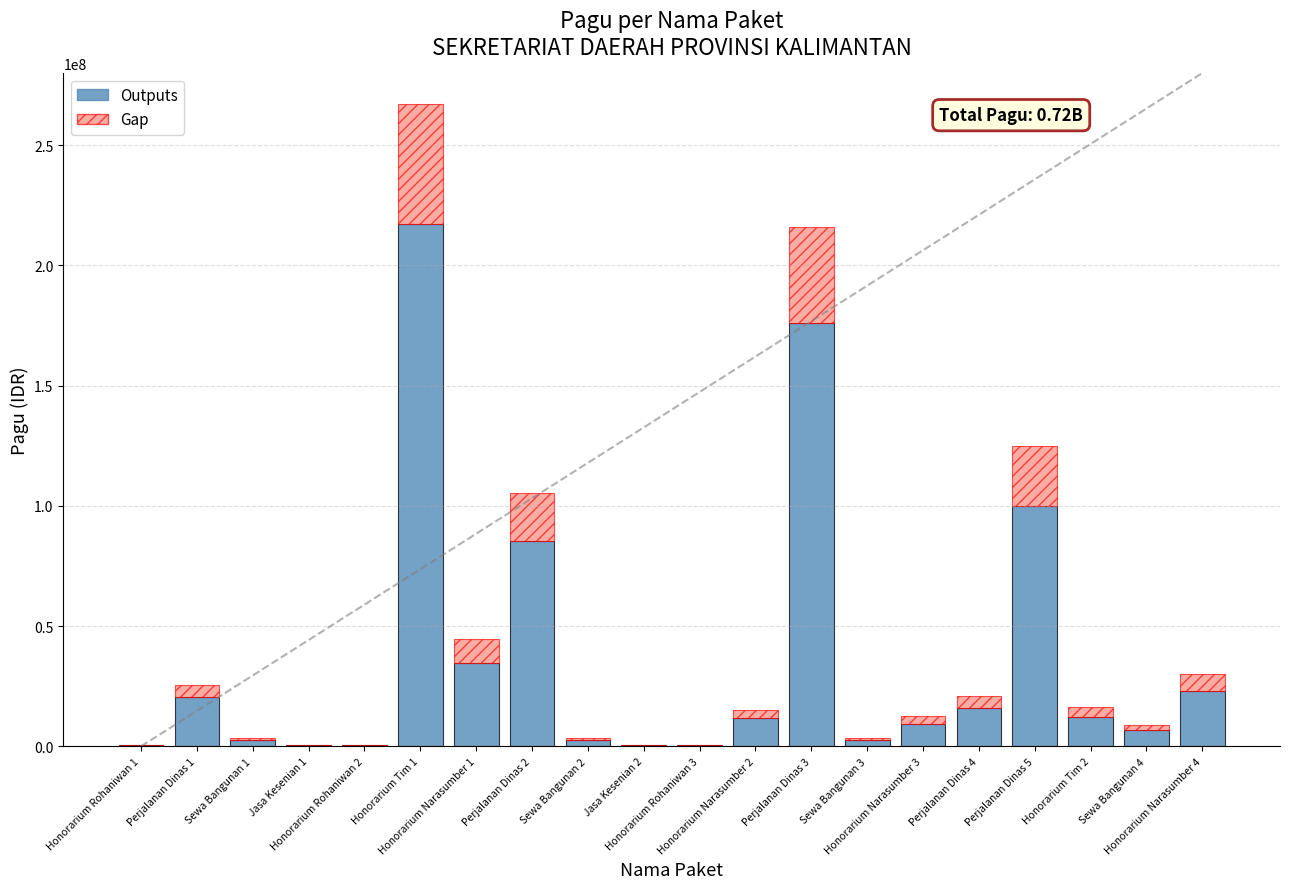

What is the average value of the Outputs series?

36154150